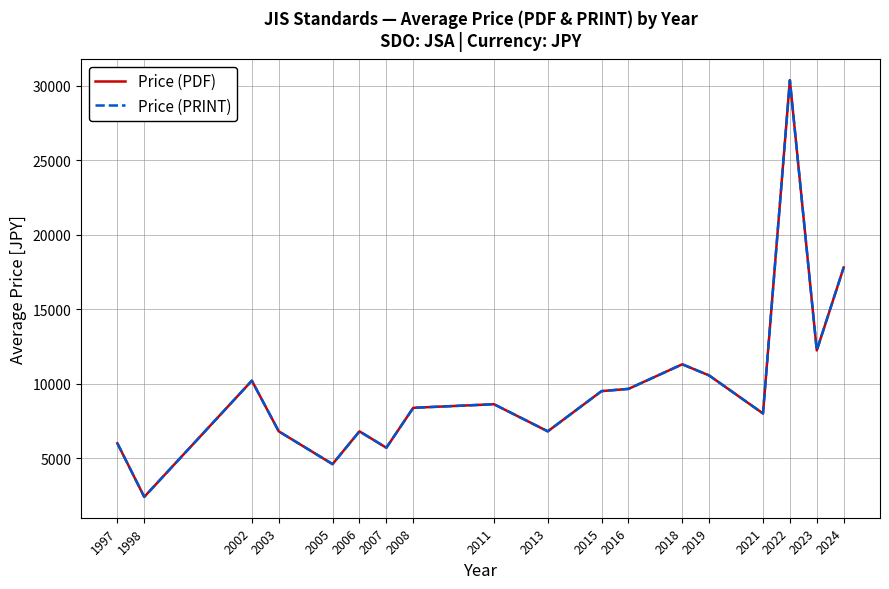

What is the sum of all Price (PRINT) values?

175700